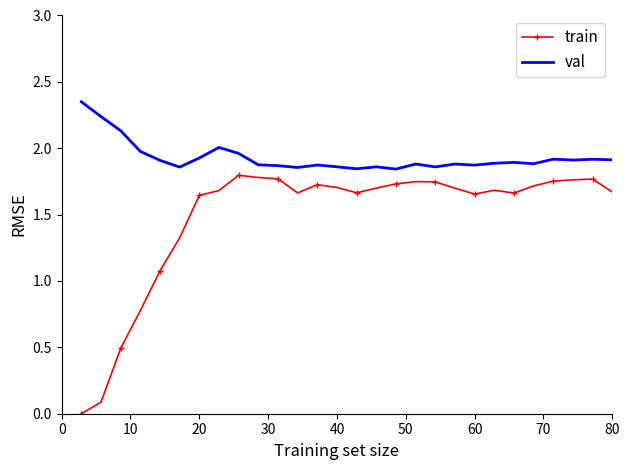

True or false: train has more than 1 points higher than both neighbors.

True